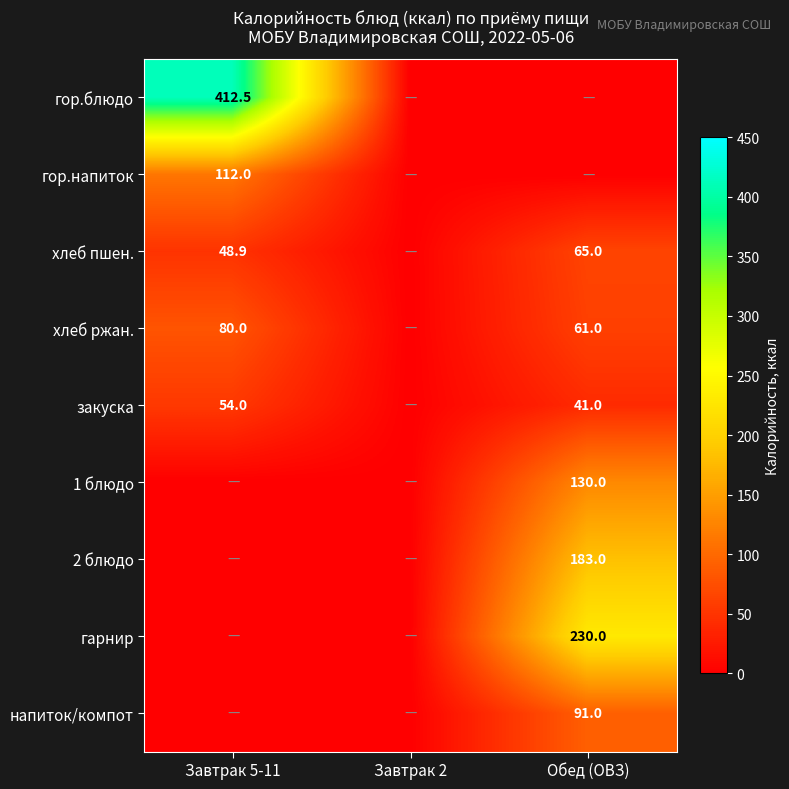

How many series are shown in this chart?

9